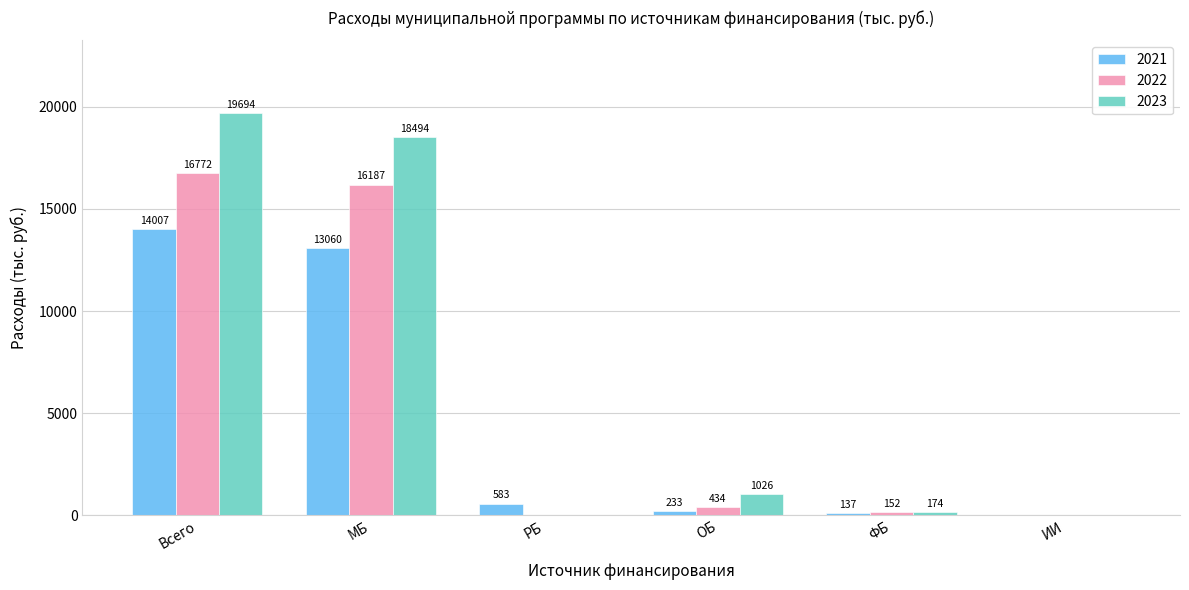

At which label does 2021 reach its peak?

Всего